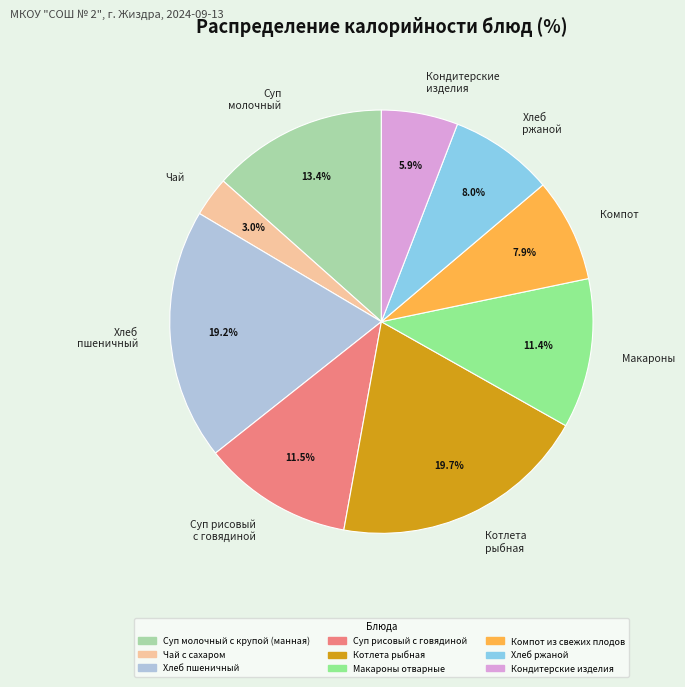

Is the sum of Хлеб пшеничный and Чай greater than half?

No